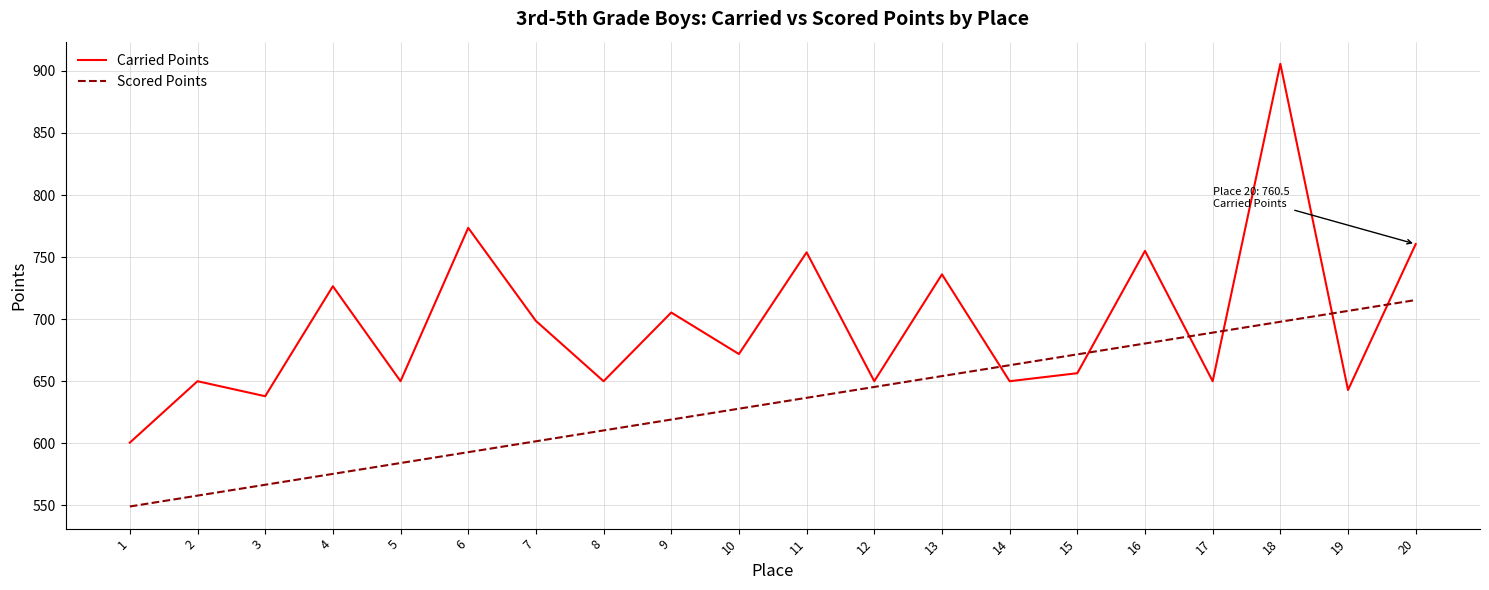

Between which two adjacent categories do Carried Points and Scored Points first intersect?

13 and 14